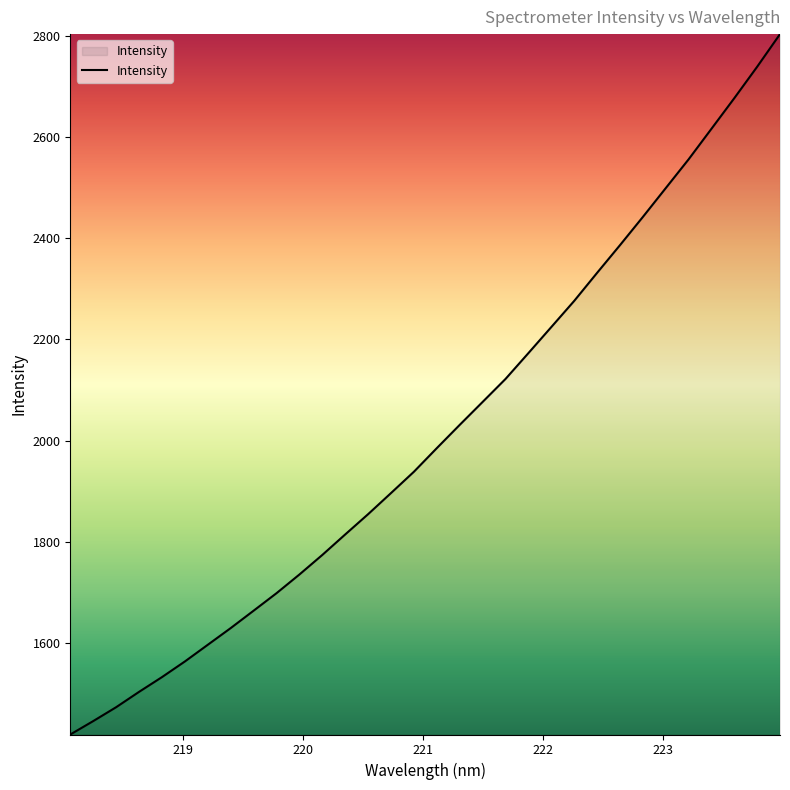

What is the difference between the maximum and minimum values?

1383.5